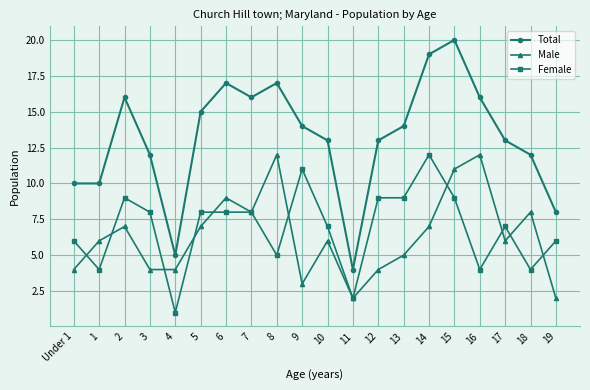

The value of Total at 16 is 11. True or false?

False